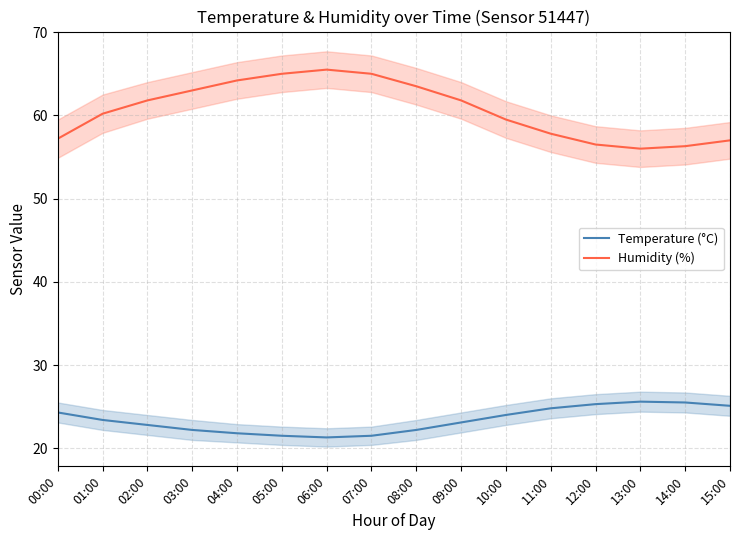

What is the sum of the Humidity (%) values at 02:00 and 04:00?

126.0